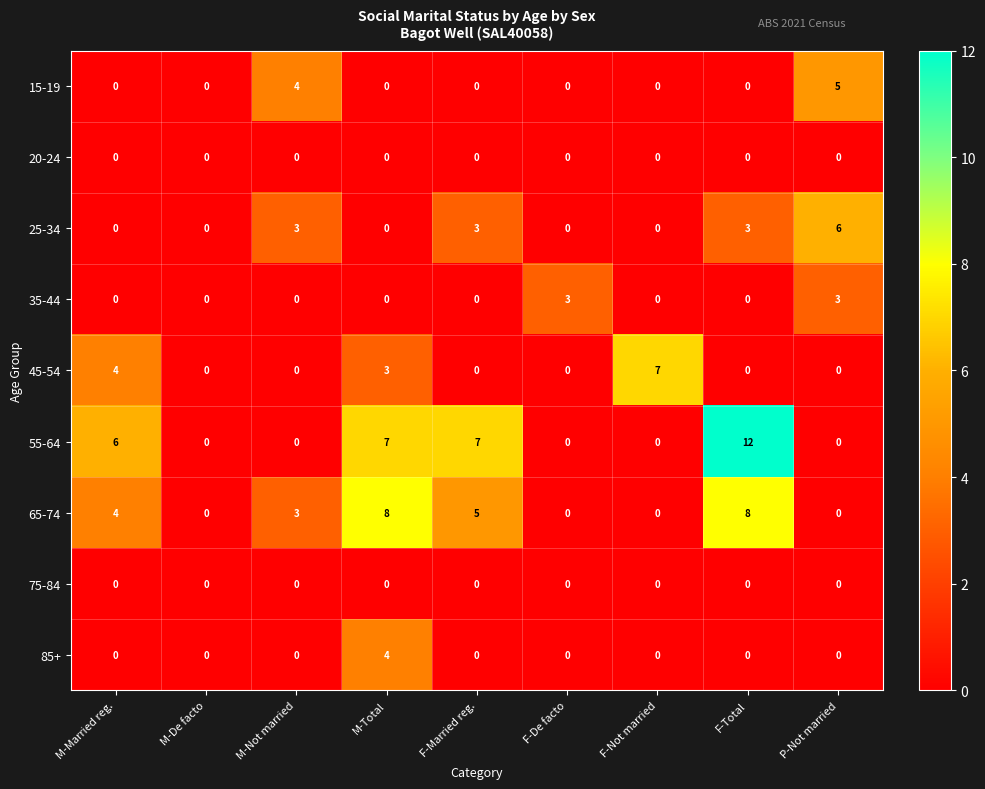

The 15-19 series shows -2 at F-Total. True or false?

False